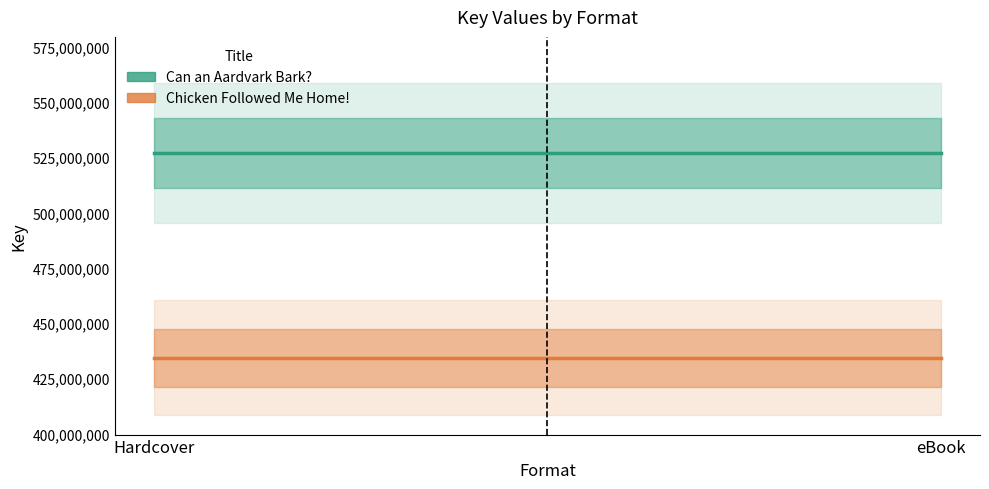

Which series has the largest total across all categories?

Can an Aardvark Bark?